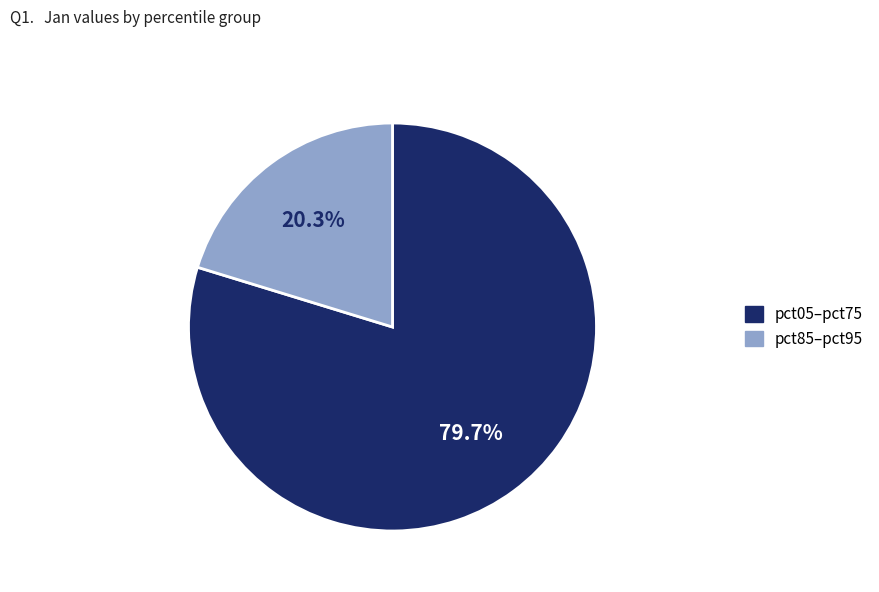

To the nearest percent, what is the difference between the largest and smallest slice percentages?

59%